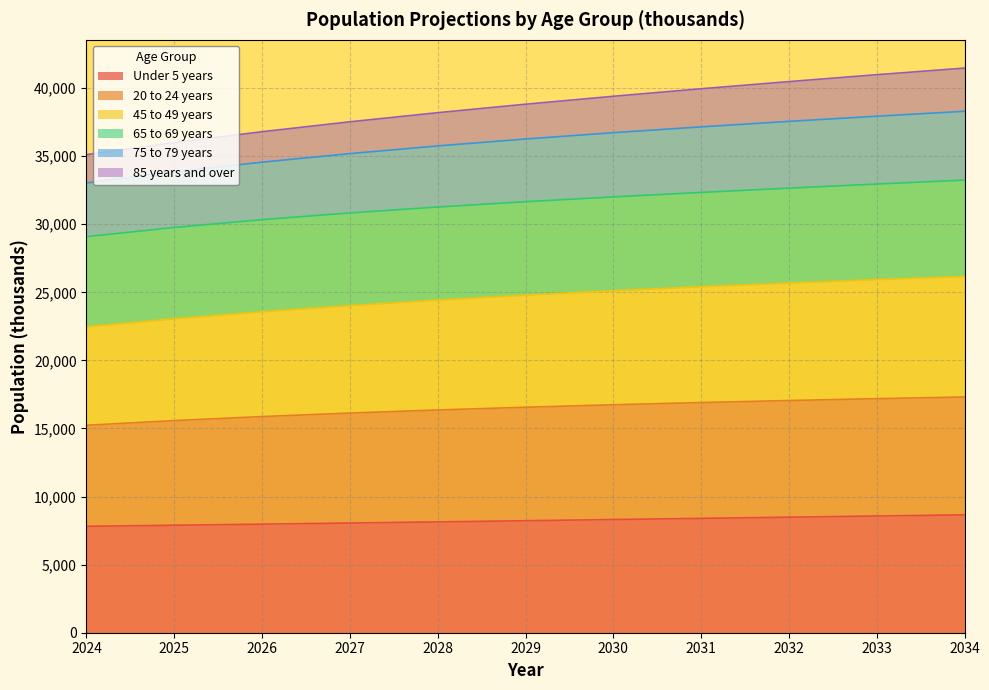

True or false: Under 5 years has more than 0 interior local peaks.

False